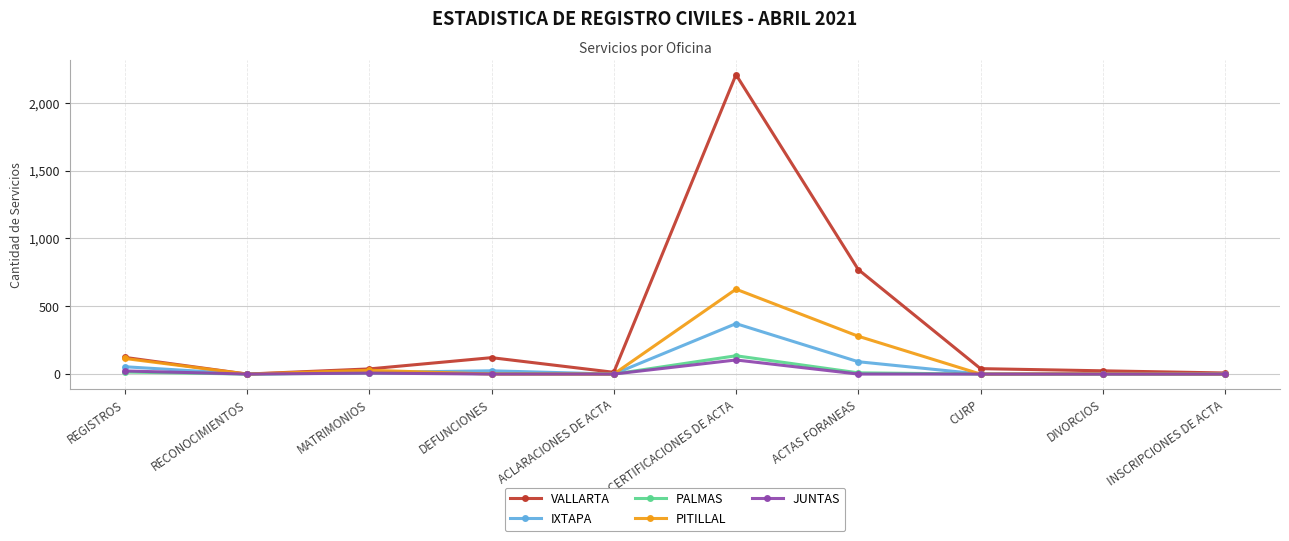

Is it true that VALLARTA equals 8 at INSCRIPCIONES DE ACTA?

True